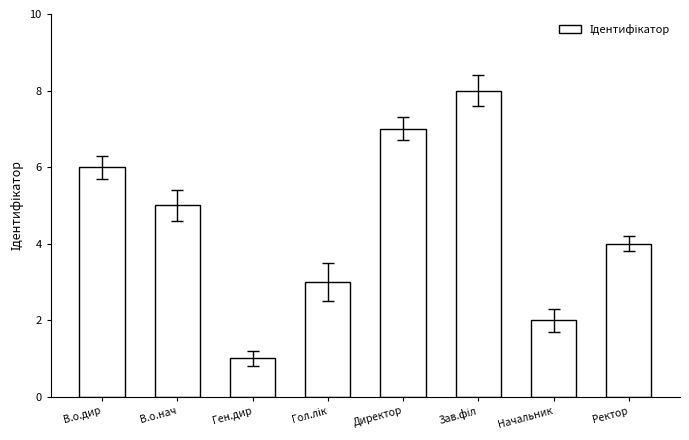

Is it true that the value at Начальник is 0?

False